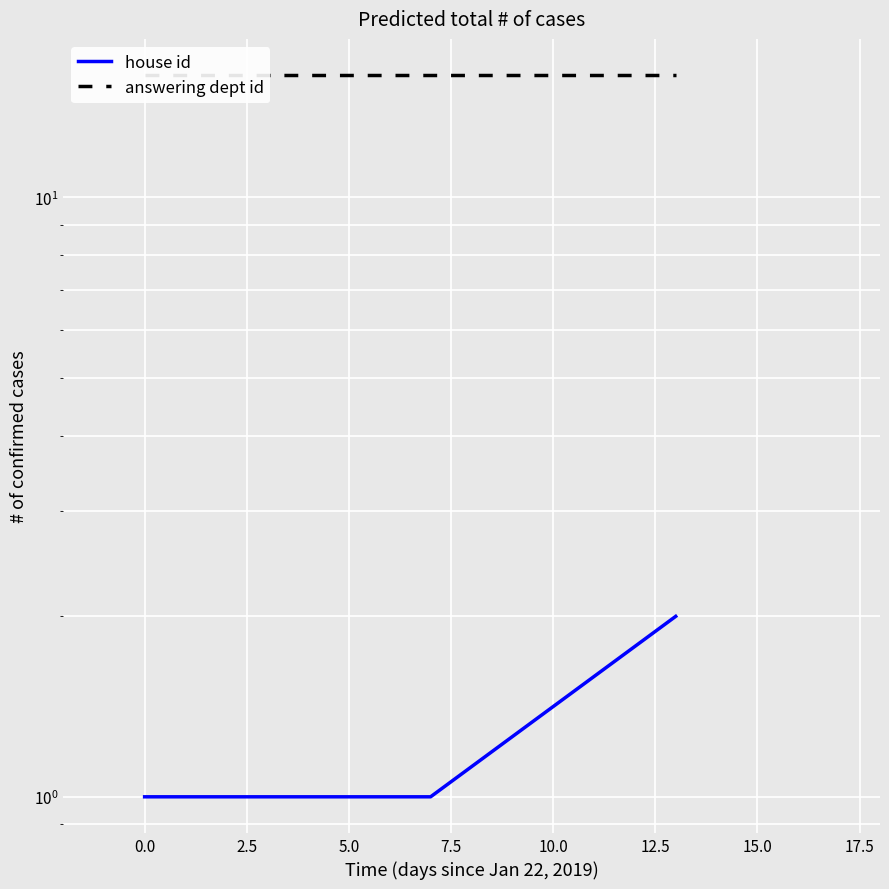

True or false: house id and answering dept id intersect in this chart.

False